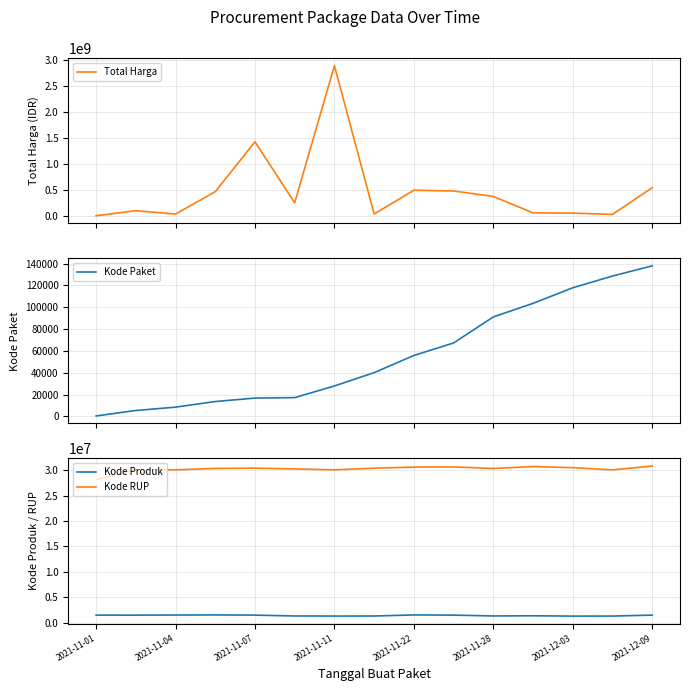

True or false: Kode RUP and Kode Produk intersect in this chart.

False